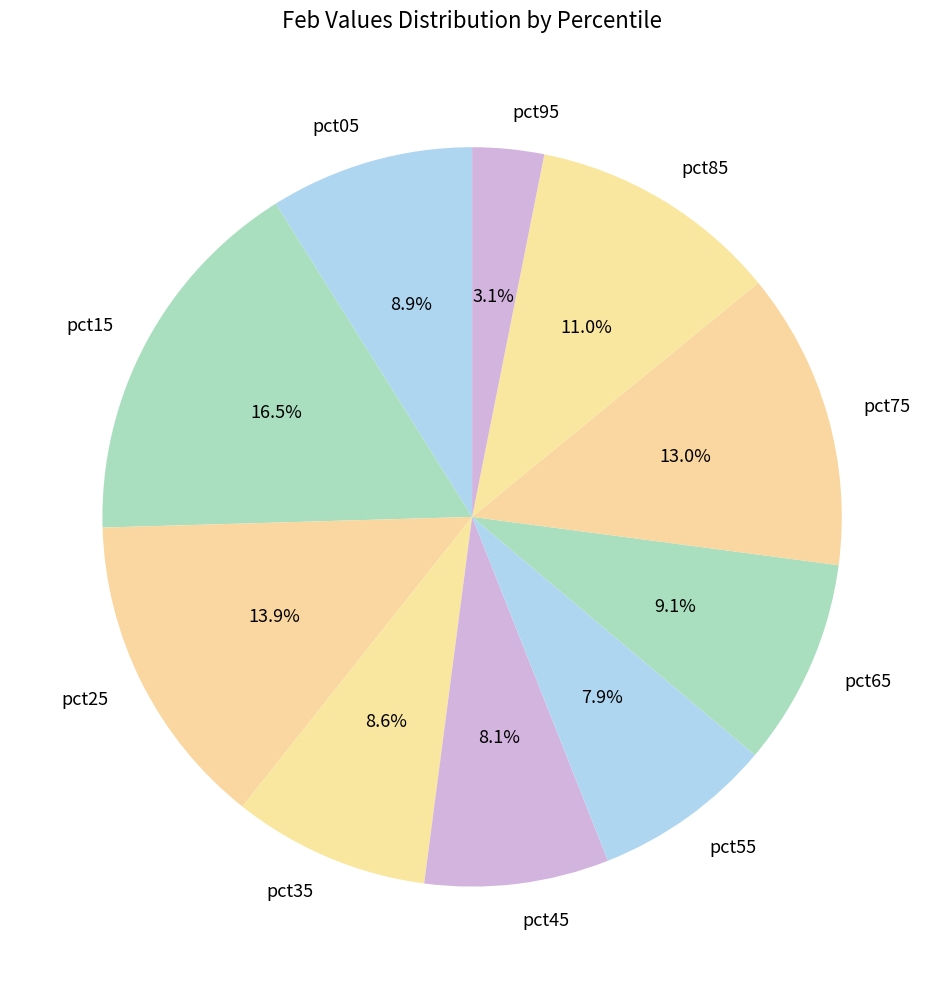

To the nearest percent, what is the difference between the largest and smallest slice percentages?

13%